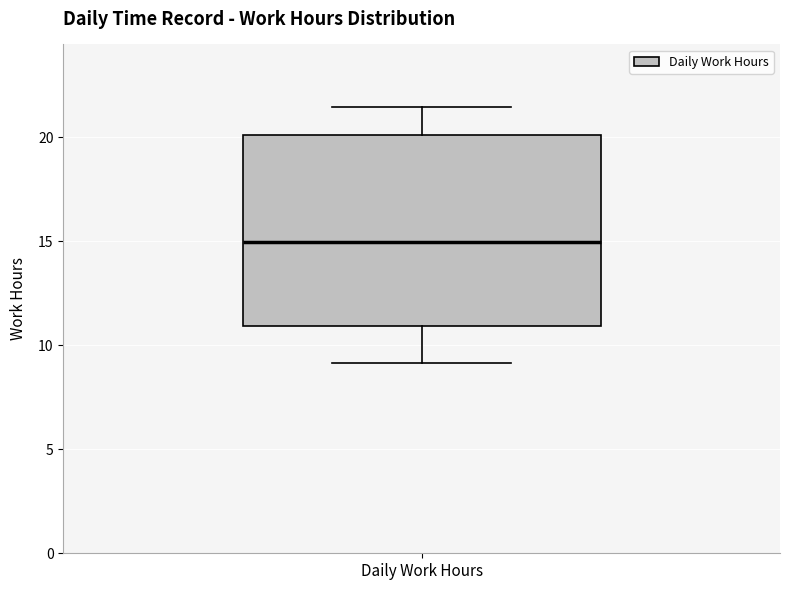

Transcribe this box plot: give where the median line is, the range the box spans, and where the two whiskers end, as read against the y-axis. The values are not printed on the chart, so give them approximately, as read against the axis.

median 15.0, box 11.0 to 20.0, whiskers 9.0 to 21.5